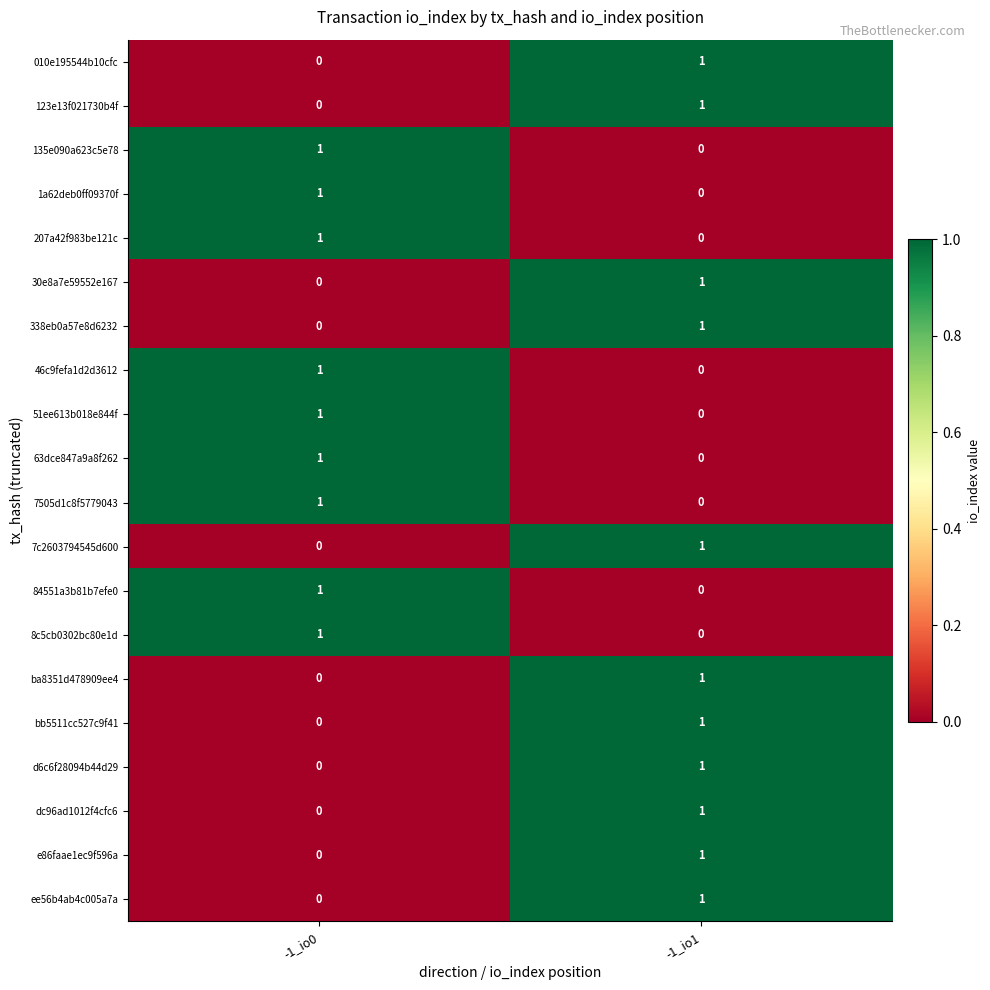

List the labels in order of 135e090a623c5e78 value, largest first.

-1_io0, -1_io1